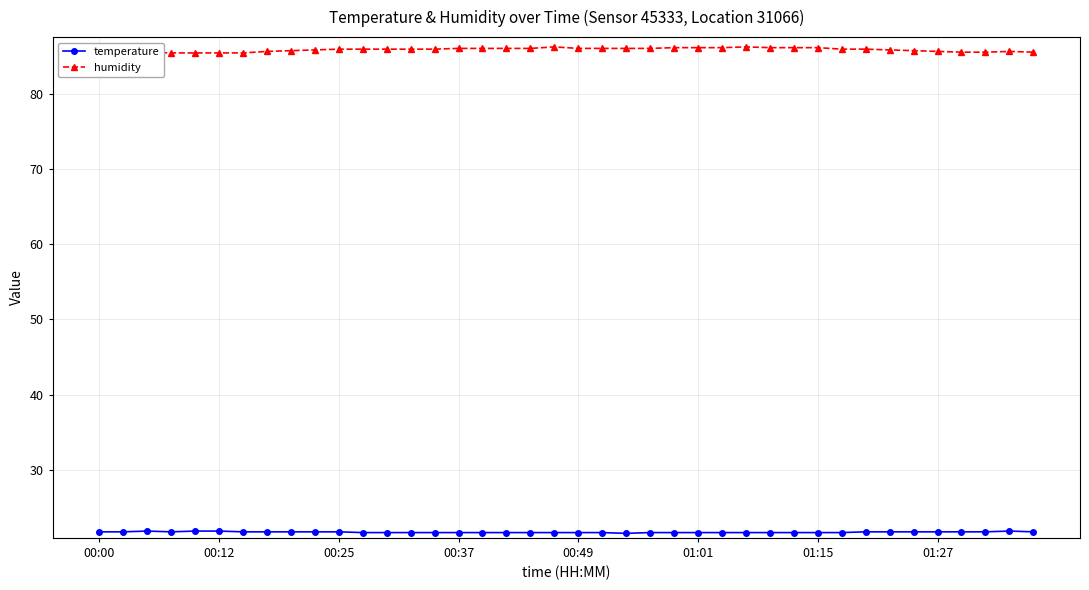

What is the highest value of the humidity series?

86.2